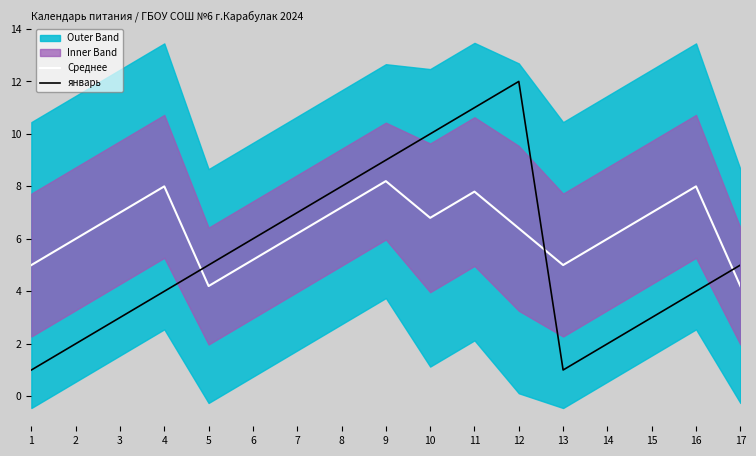

At which label does январь reach its peak?

12